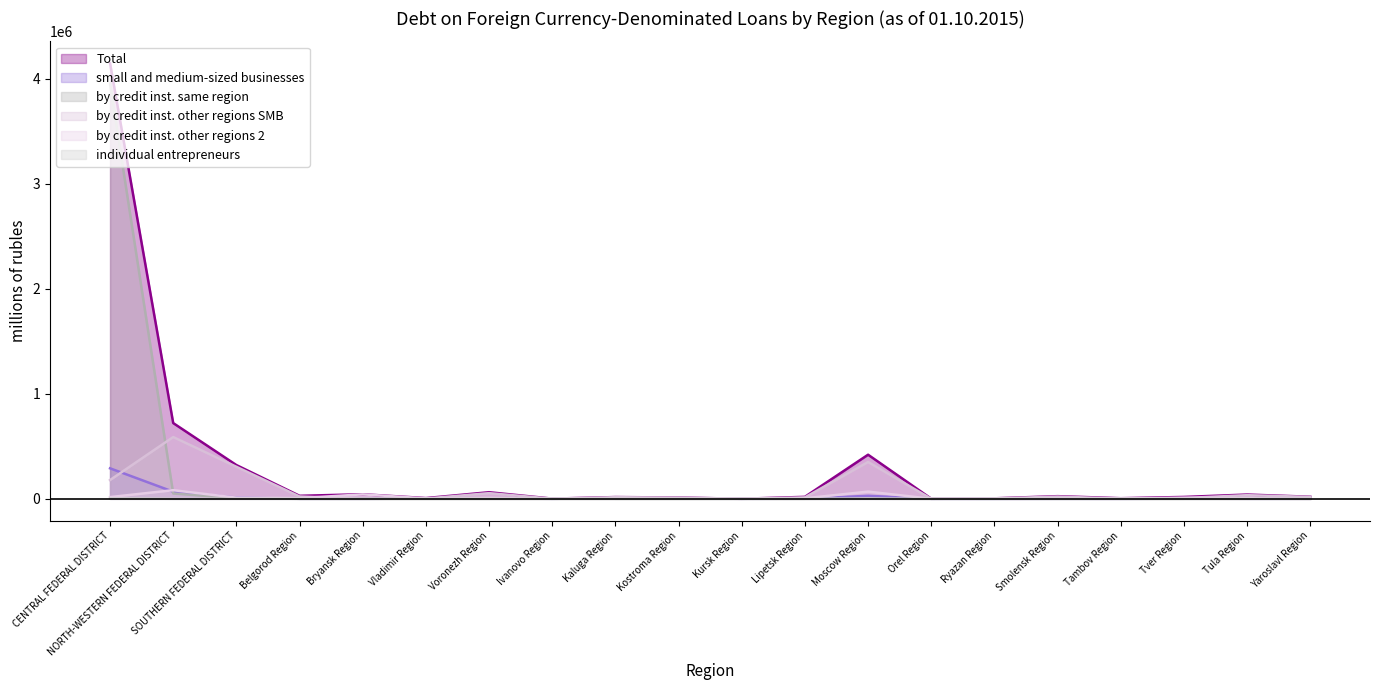

True or false: Total and small and medium-sized businesses cross at least once.

False